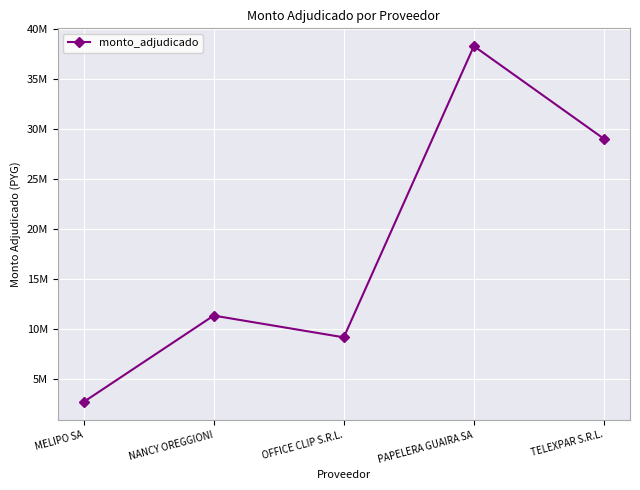

Between MELIPO SA and TELEXPAR S.R.L., which is larger?

TELEXPAR S.R.L.